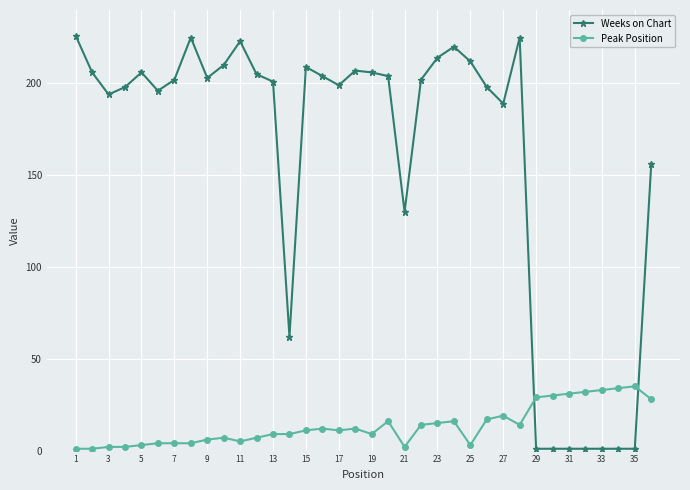

Count the number of categories in the chart.

36